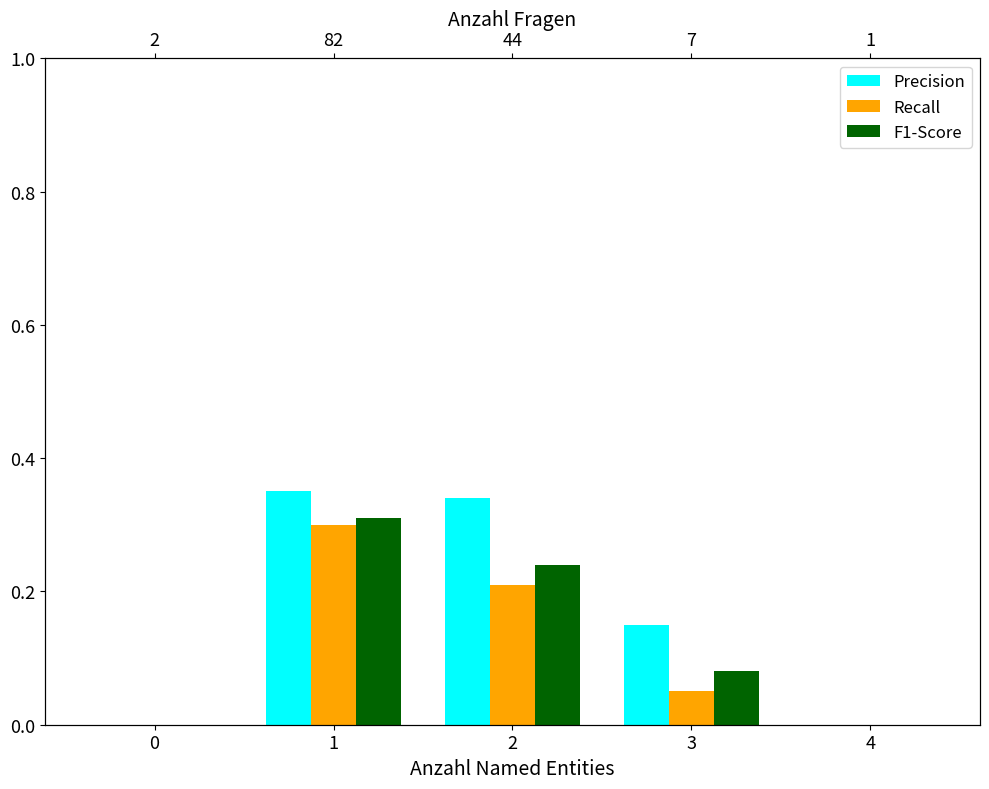

Reading left to right, list all the values displayed in this chart.

Precision: 0=0.0	1=0.3	2=0.3	3=0.1	4=0.0
Recall: 0=0.0	1=0.3	2=0.2	3=0.1	4=0.0
F1-Score: 0=0.0	1=0.3	2=0.2	3=0.1	4=0.0